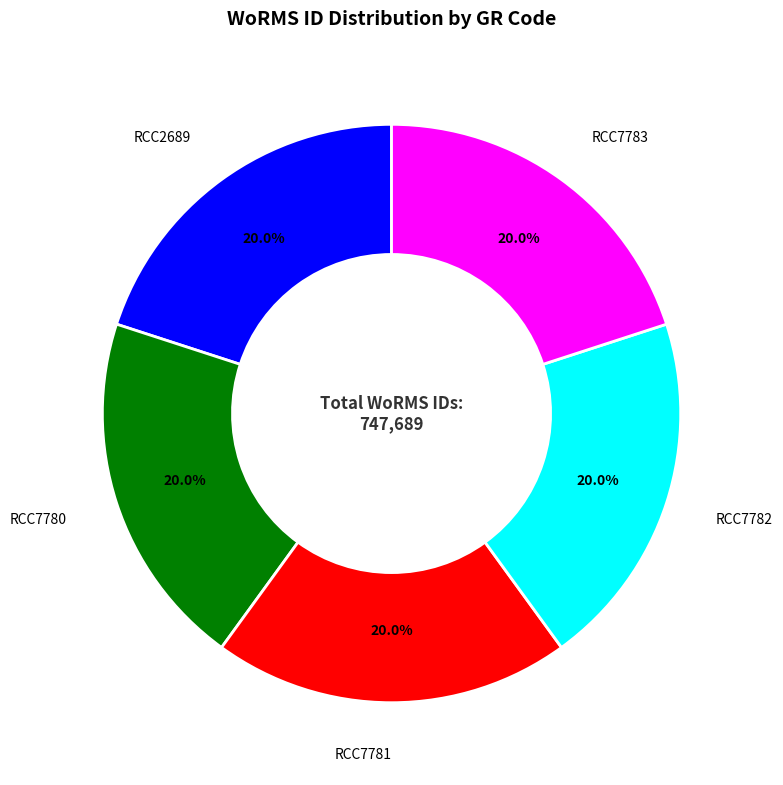

To the nearest percent, what is the average slice percentage?

20%